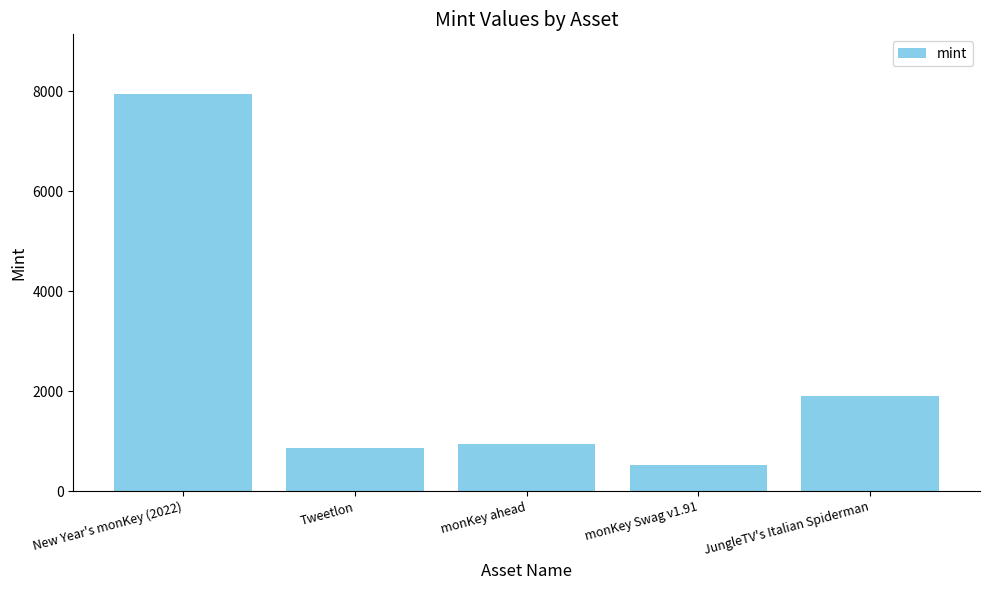

List the labels in order of value, largest first.

New Year's monKey (2022), JungleTV's Italian Spiderman, monKey ahead, Tweetlon, monKey Swag v1.91